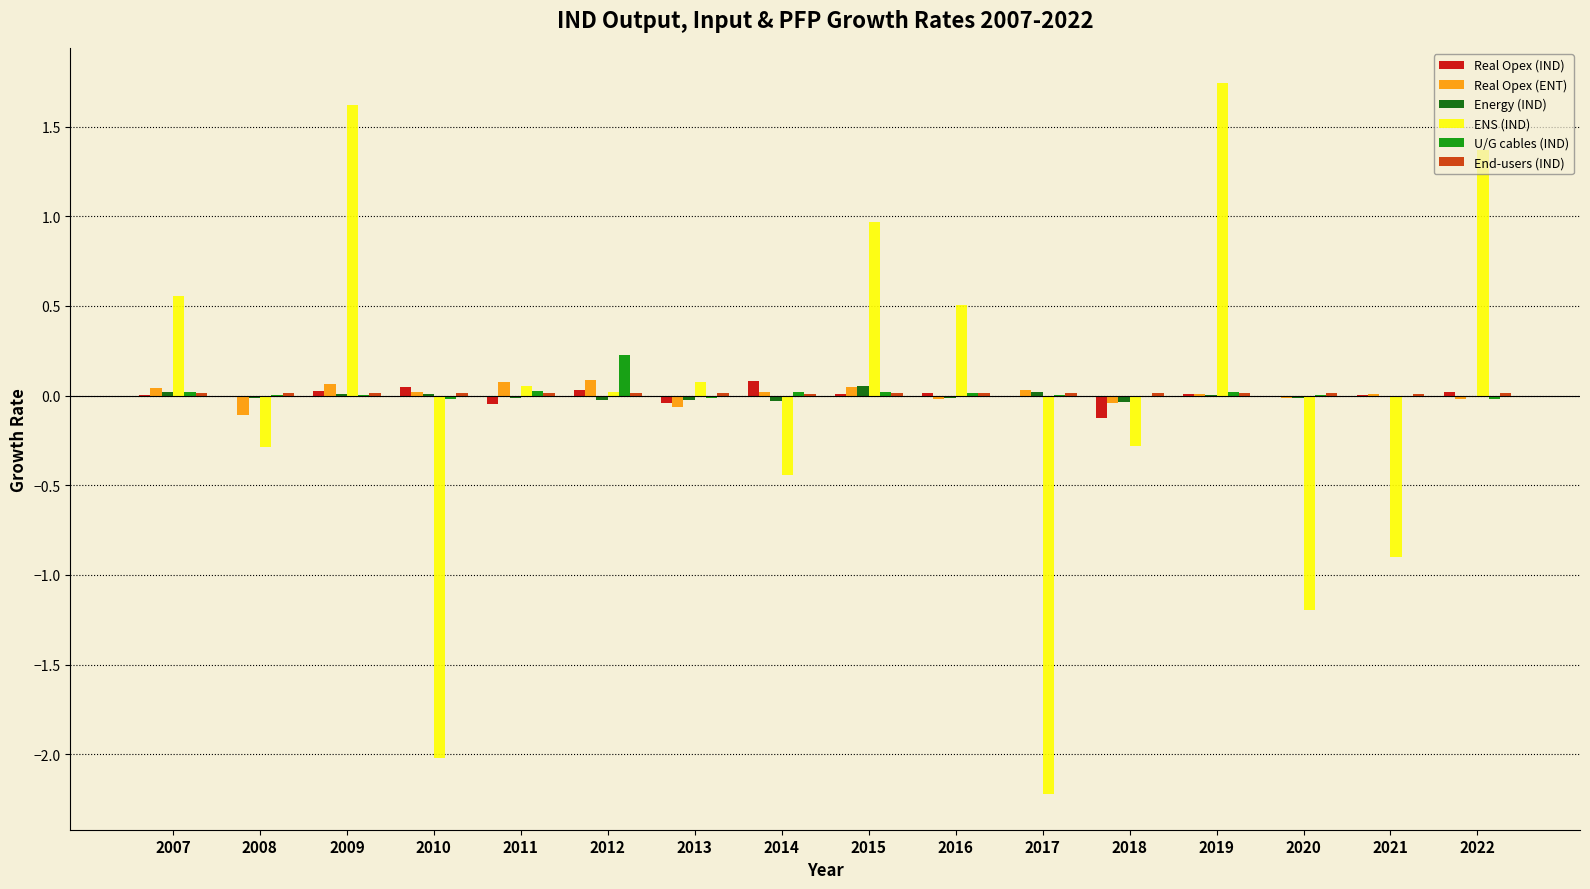

Is the value of Real Opex (IND) at 2011 greater than the value of ENS (IND) at 2018?

Yes